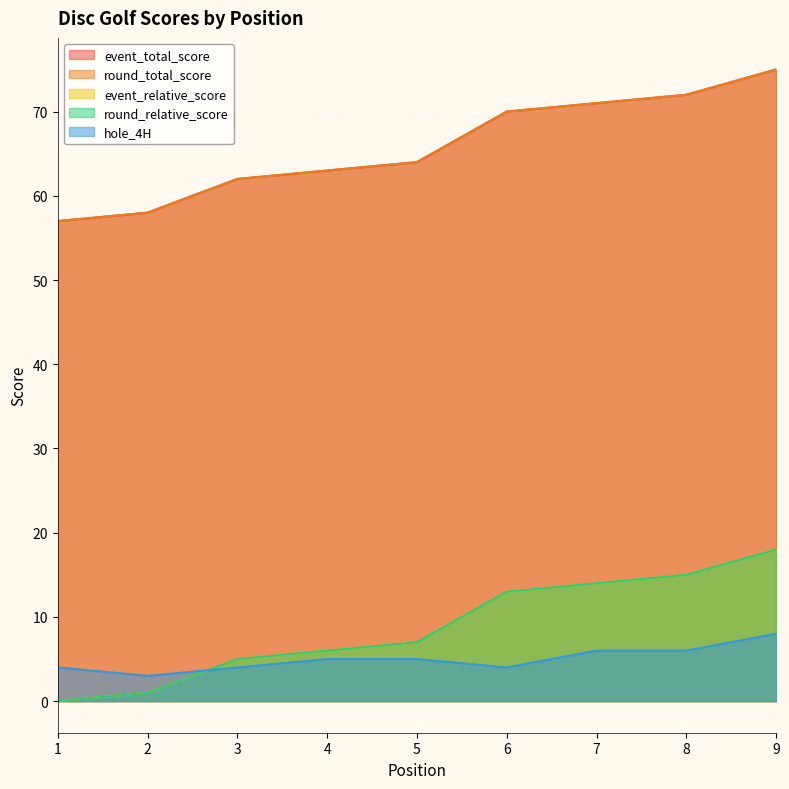

What is the difference between the highest and lowest values at 4?

58